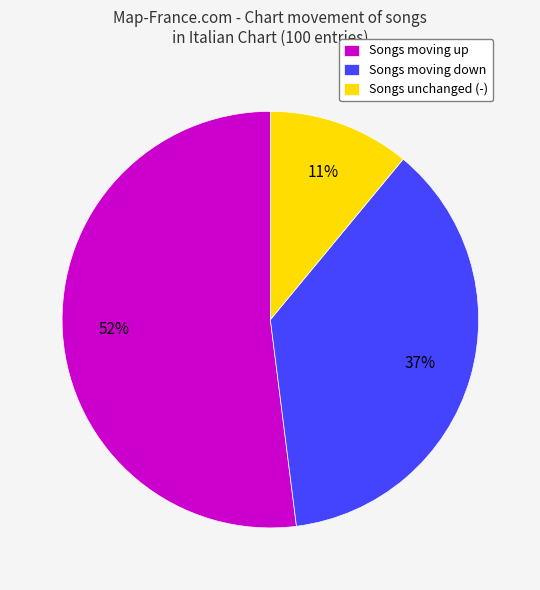

Which category has the smallest portion of the pie?

Songs unchanged (-)